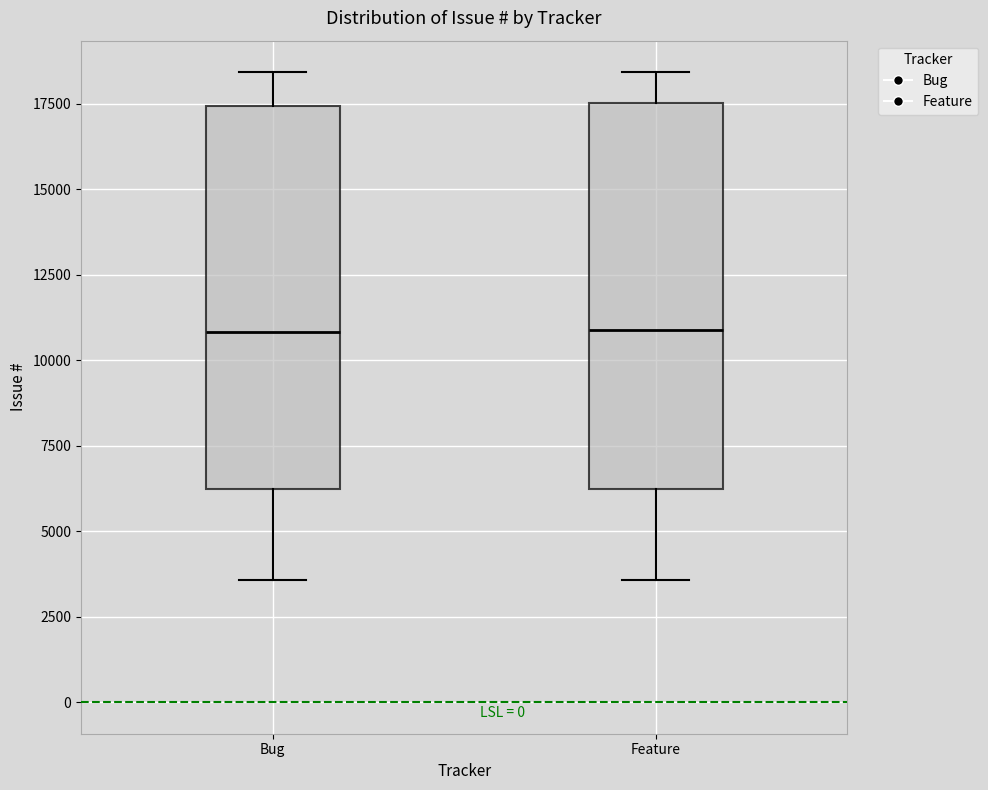

Reading left to right, transcribe this box plot: for each box, give where its median line is, the range the box spans, and where its two whiskers end, as read against the y-axis. The values are not printed on the chart, so give them approximately, as read against the axis.

Bug: median 11000, box 6000 to 17500, whiskers 3500 to 18500
Feature: median 11000, box 6000 to 17500, whiskers 3500 to 18500